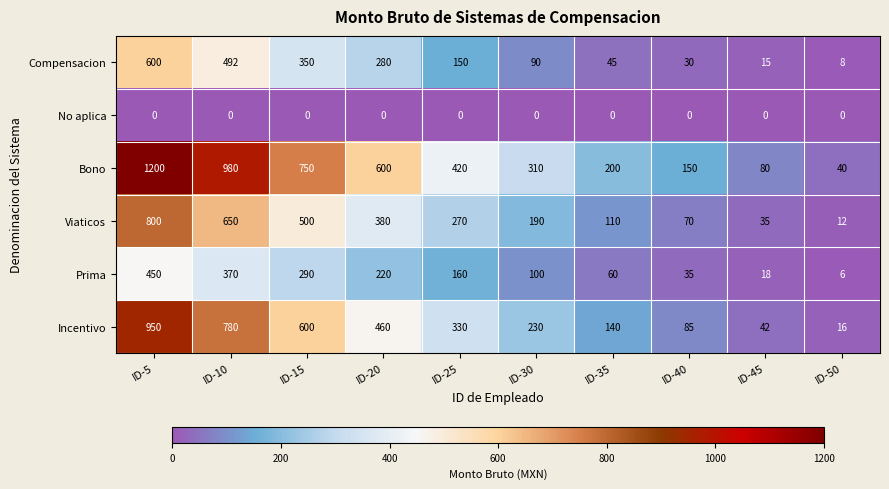

Which series has the widest spread of values?

Bono